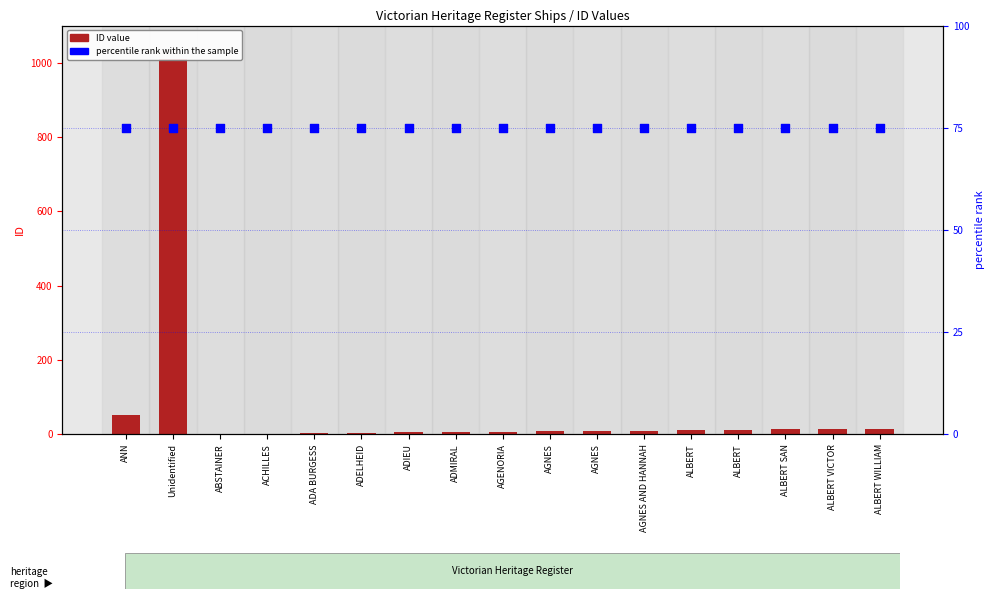

At how many categories does at least one series exceed 30?

17